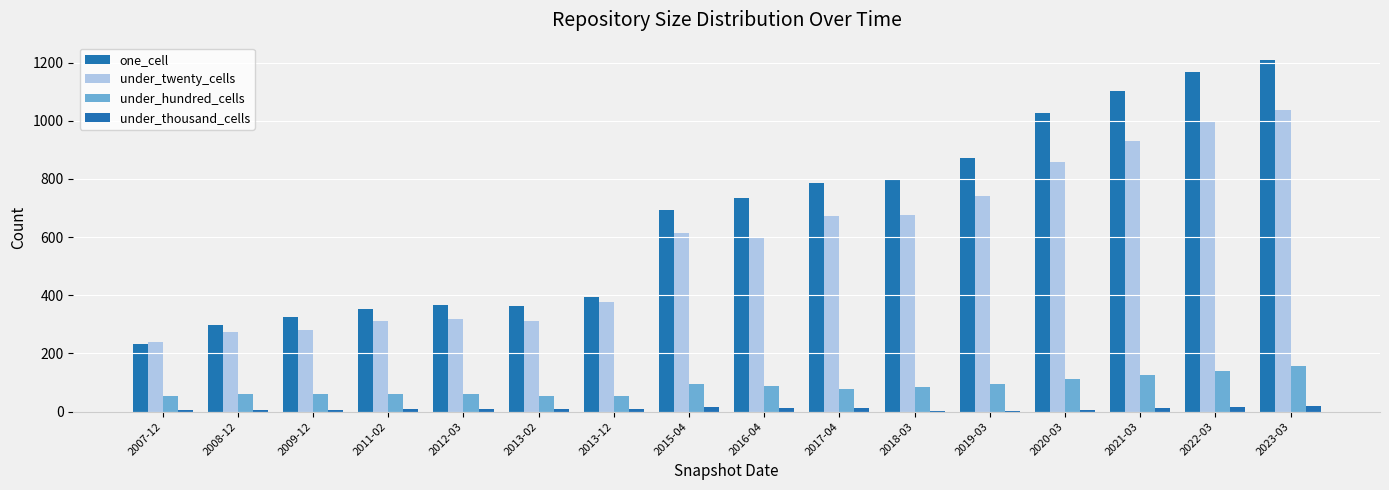

What are all the series names shown in the legend?

one_cell, under_twenty_cells, under_hundred_cells, under_thousand_cells